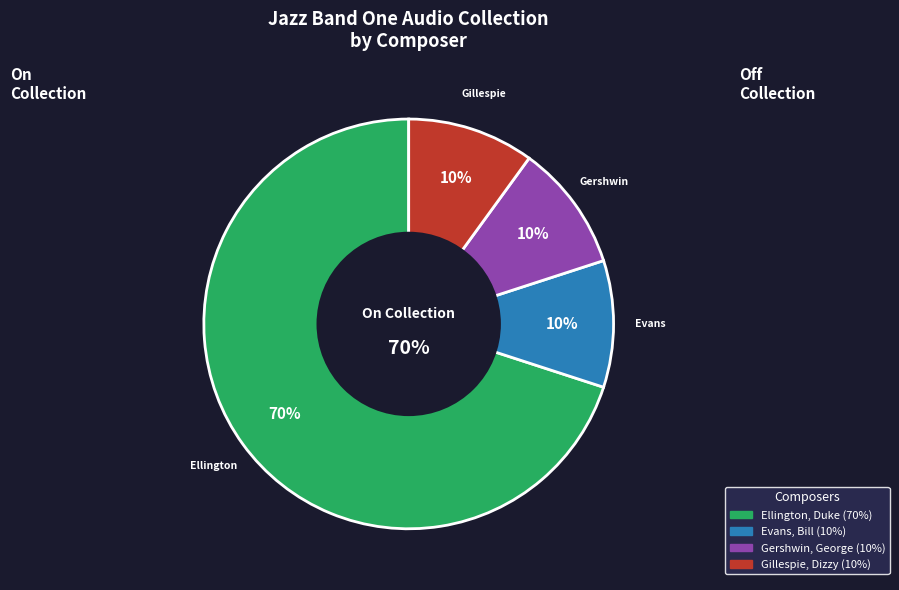

Approximately how many times larger is the value at Evans, Bill compared to Gillespie, Dizzy?

1.0